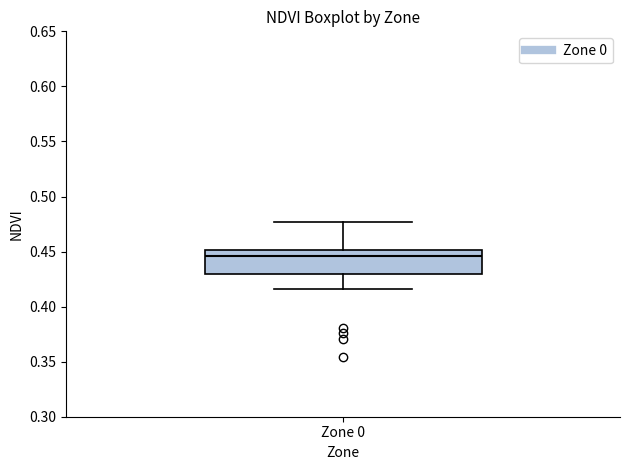

Transcribe this box plot: give where the median line is, the range the box spans, and where the two whiskers end, as read against the y-axis. The values are not printed on the chart, so give them approximately, as read against the axis.

median 0.445, box 0.430 to 0.450, whiskers 0.415 to 0.475